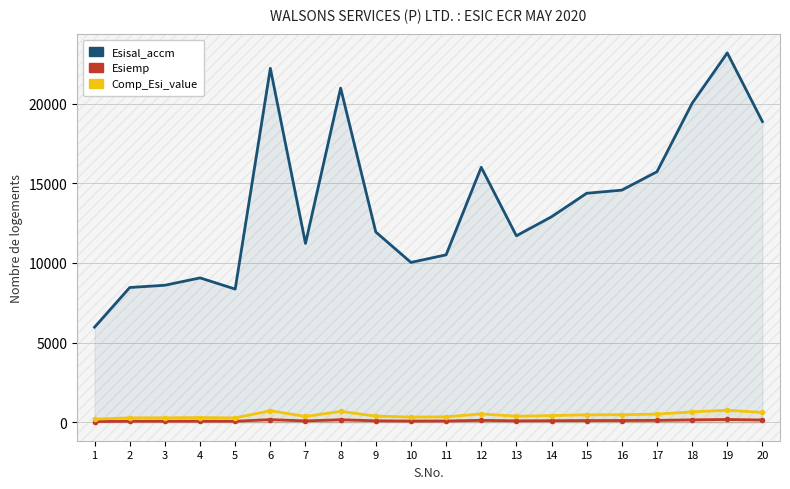

List the series in order of their peak value, lowest first.

Esiemp, Comp_Esi_value, Esisal_accm